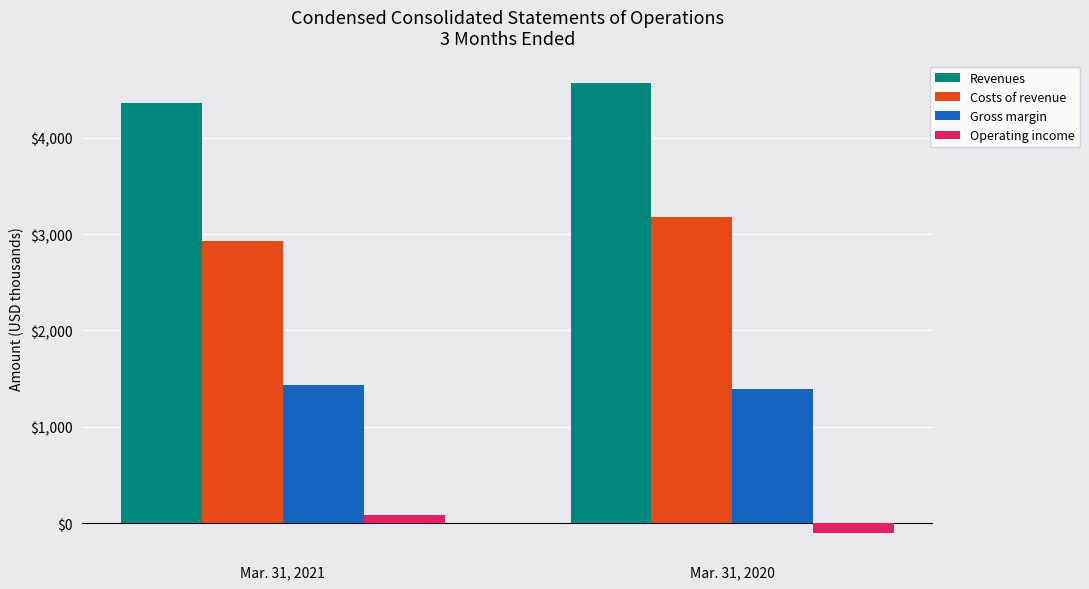

Reading right to left, transcribe all the data shown in this chart.

Revenues: Mar. 31, 2020=4568	Mar. 31, 2021=4364
Costs of revenue: Mar. 31, 2020=3174	Mar. 31, 2021=2930
Gross margin: Mar. 31, 2020=1394	Mar. 31, 2021=1434
Operating income: Mar. 31, 2020=-99	Mar. 31, 2021=90